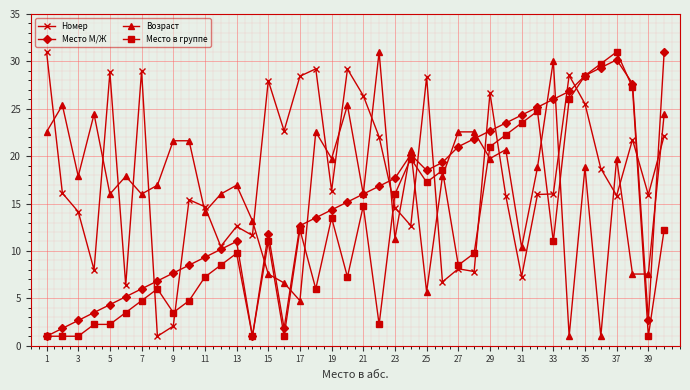

After their last crossing, which series has the higher values: Номер or Возраст?

Возраст